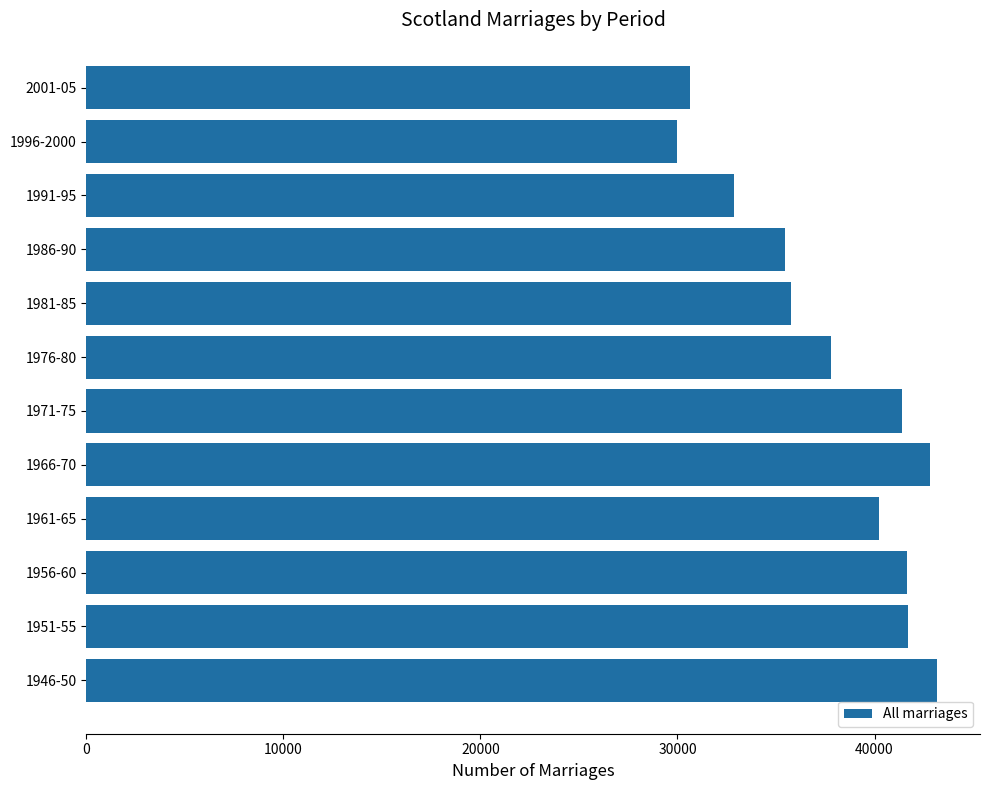

Does the chart contain any negative values?

No